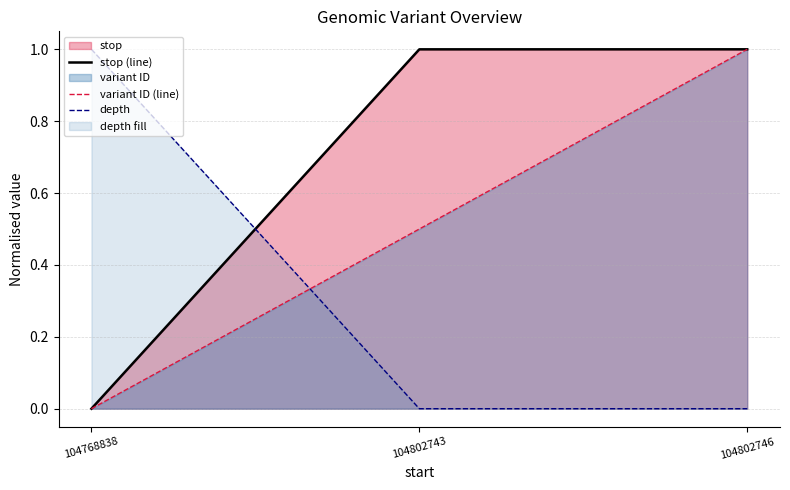

Rank the series by their maximum value, from highest to lowest.

stop (line), variant ID (line), depth